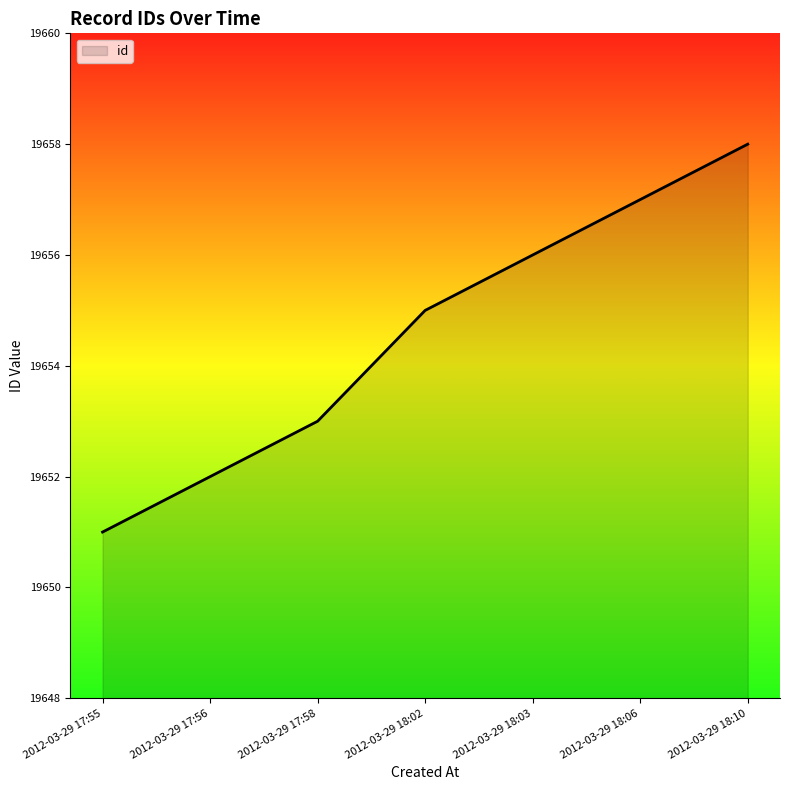

What is the maximum value shown in the chart?

19658